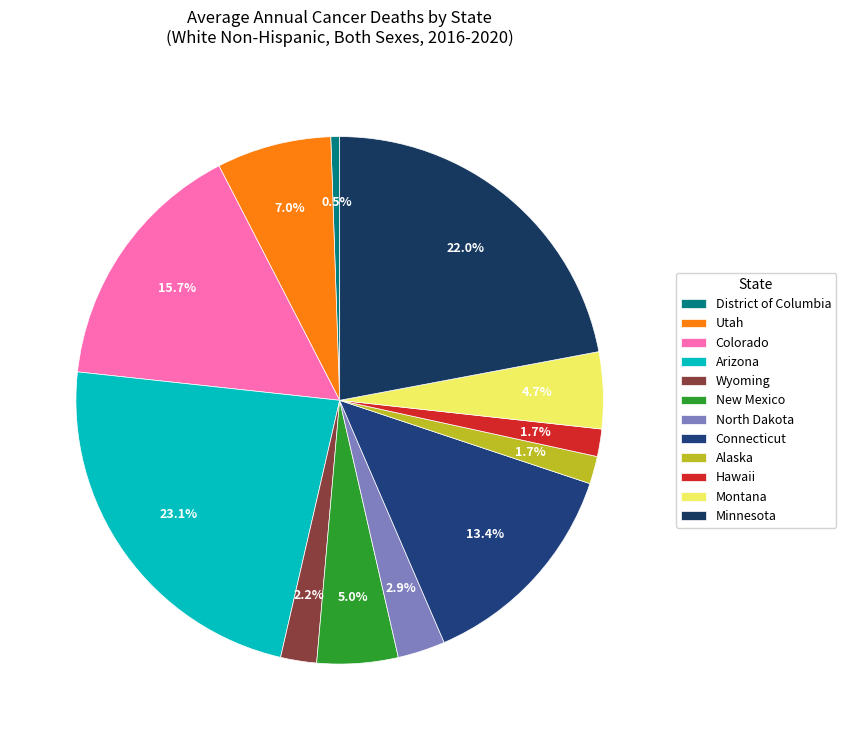

Count the number of slices in the pie.

12